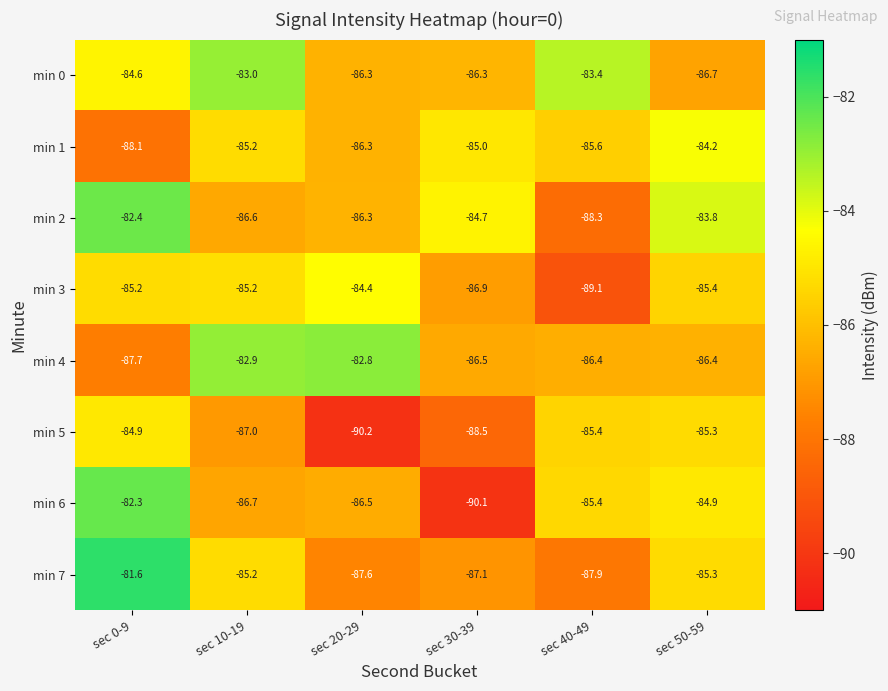

How many distinct data groups are displayed?

8